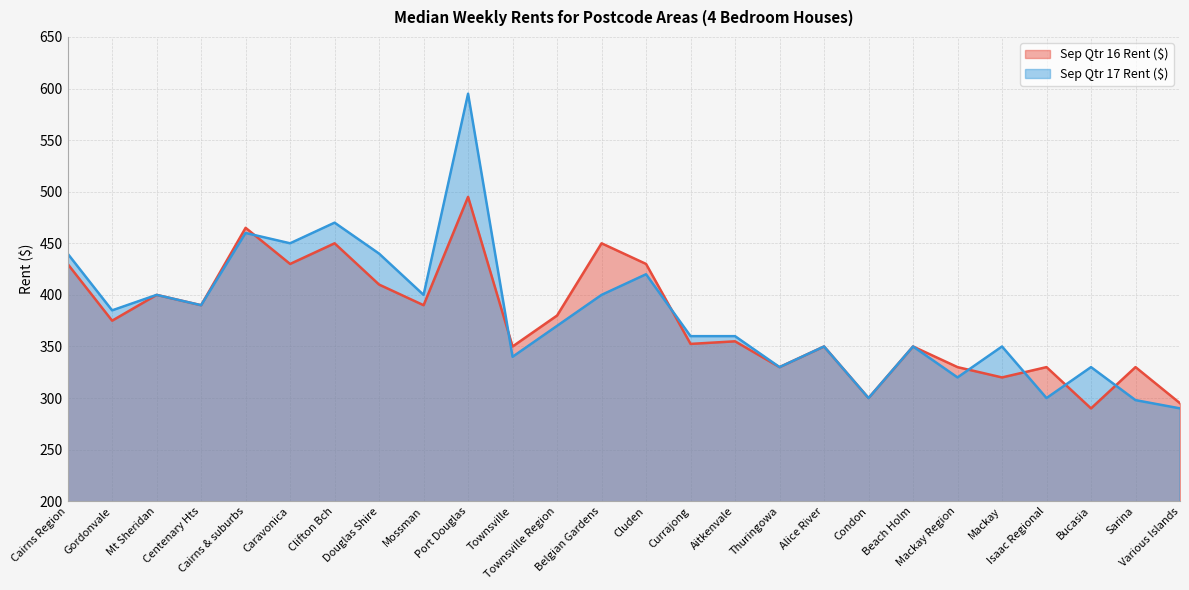

At which label does Sep Qtr 16 Rent ($) first exceed 375?

Cairns Region